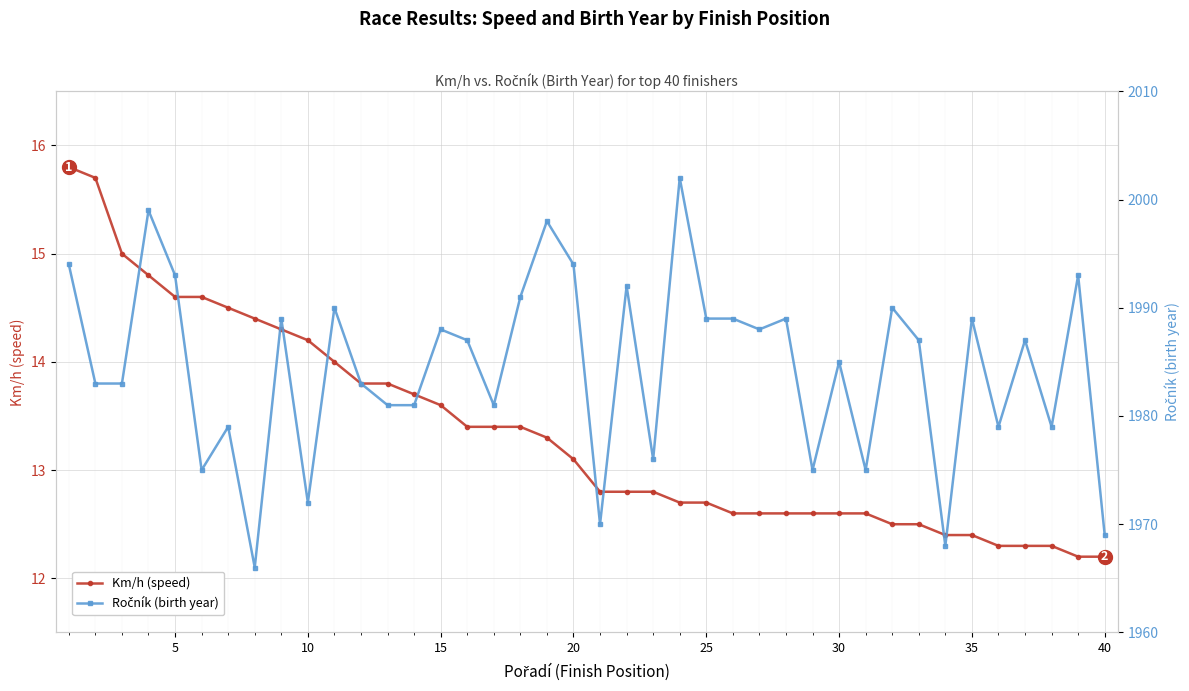

What is the maximum value for Km/h (speed)?

15.8